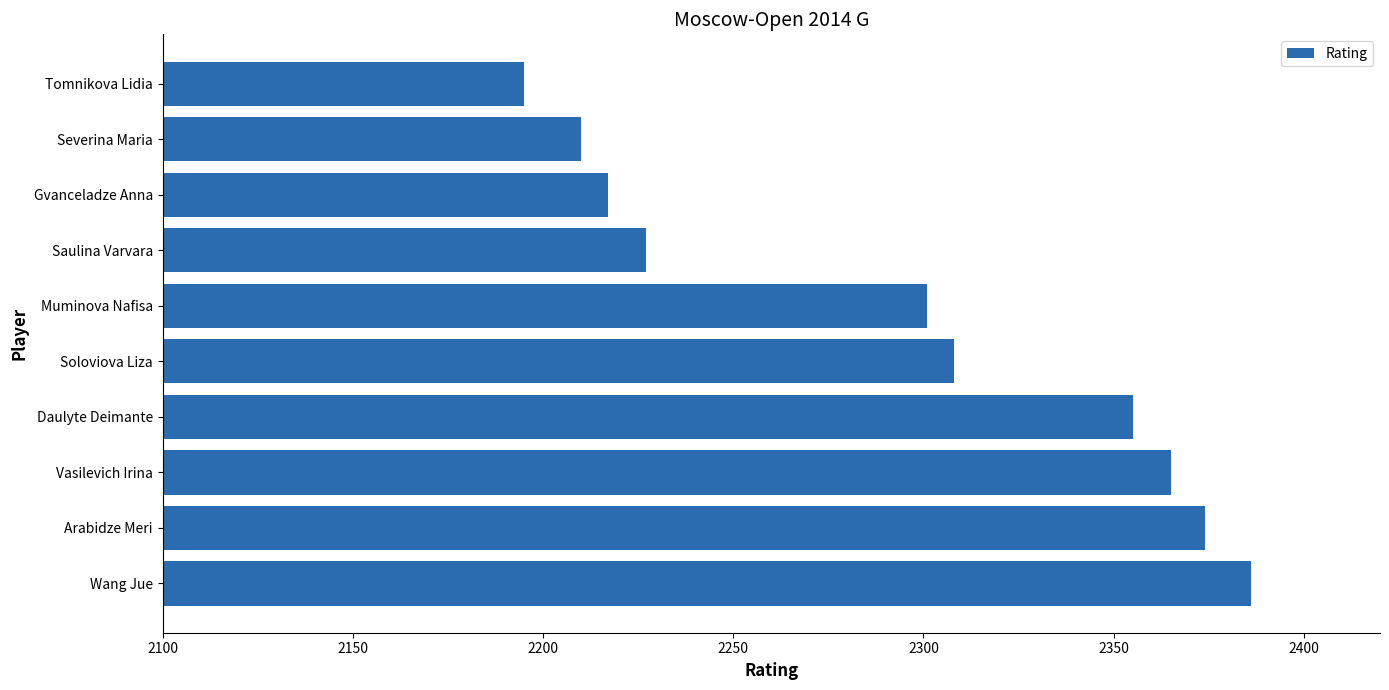

Rank the categories by value from highest to lowest.

Wang Jue, Arabidze Meri, Vasilevich Irina, Daulyte Deimante, Soloviova Liza, Muminova Nafisa, Saulina Varvara, Gvanceladze Anna, Severina Maria, Tomnikova Lidia